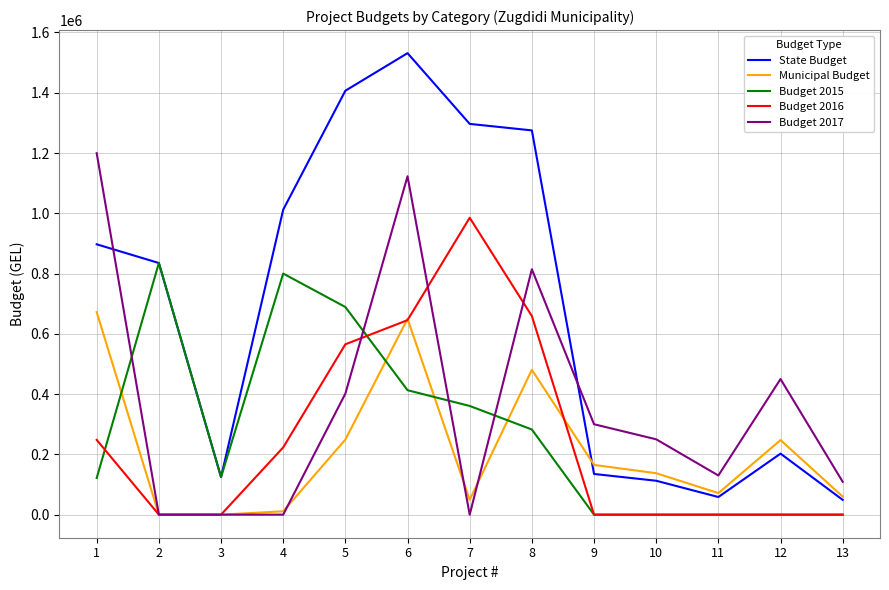

True or false: State Budget and Municipal Budget intersect in this chart.

True